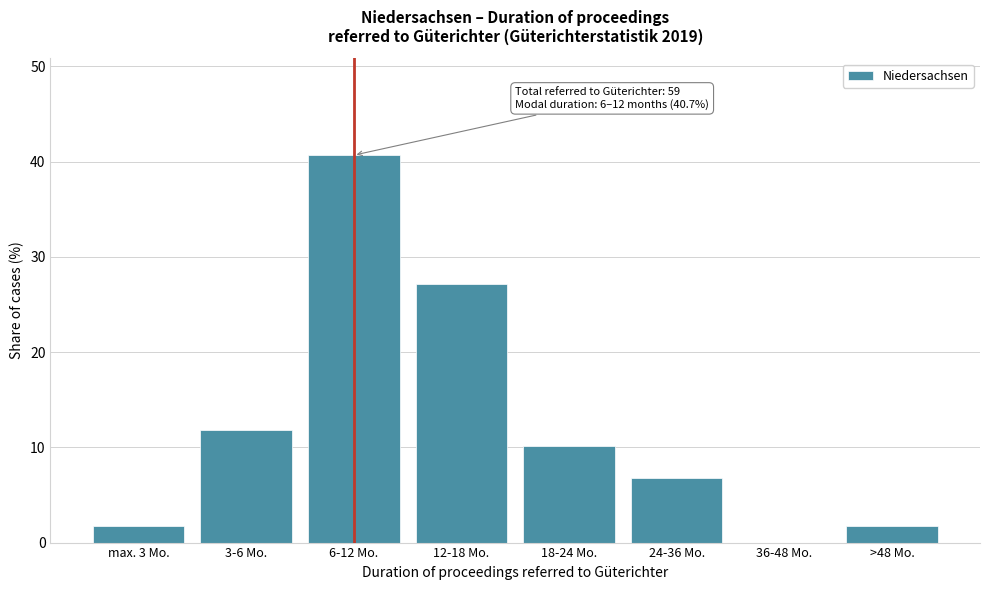

Reading left to right, extract all data points from this chart.

max. 3 Mo.=1.7	3-6 Mo.=11.9	6-12 Mo.=40.7	12-18 Mo.=27.1	18-24 Mo.=10.2	24-36 Mo.=6.8	36-48 Mo.=0.0	>48 Mo.=1.7